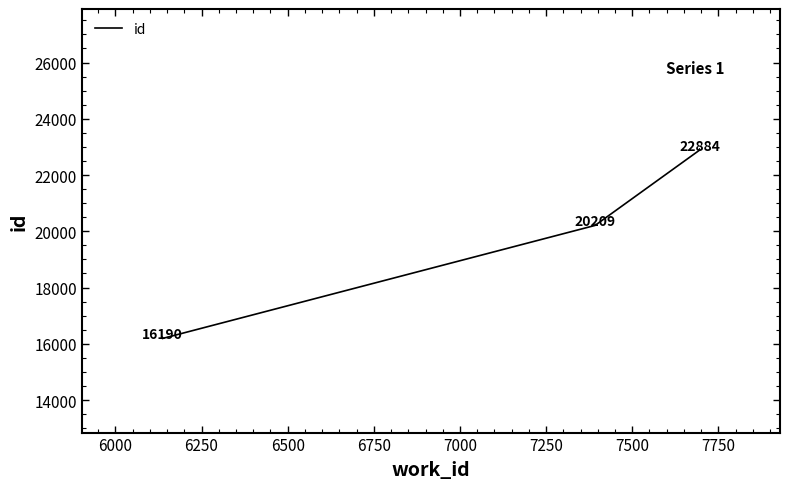

What is the average value?

19761